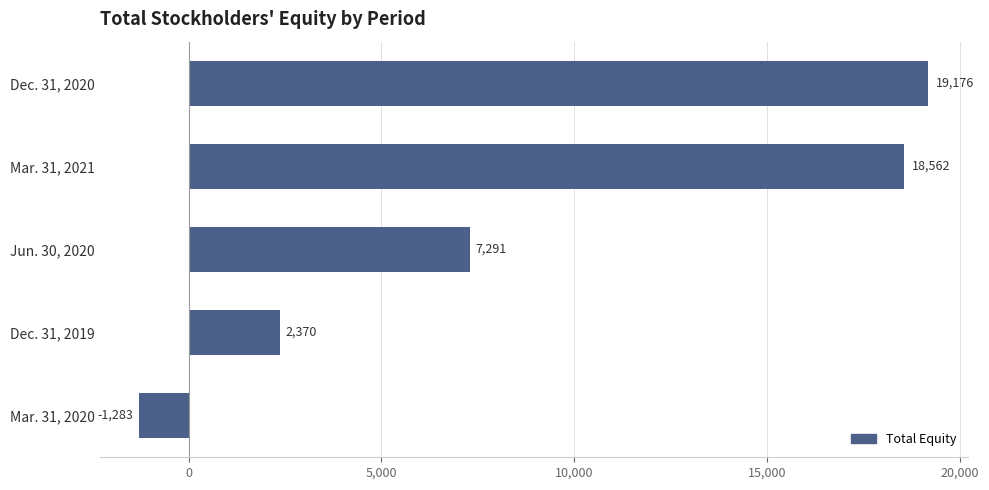

List the labels in order of value, largest first.

Dec. 31, 2020, Mar. 31, 2021, Jun. 30, 2020, Dec. 31, 2019, Mar. 31, 2020